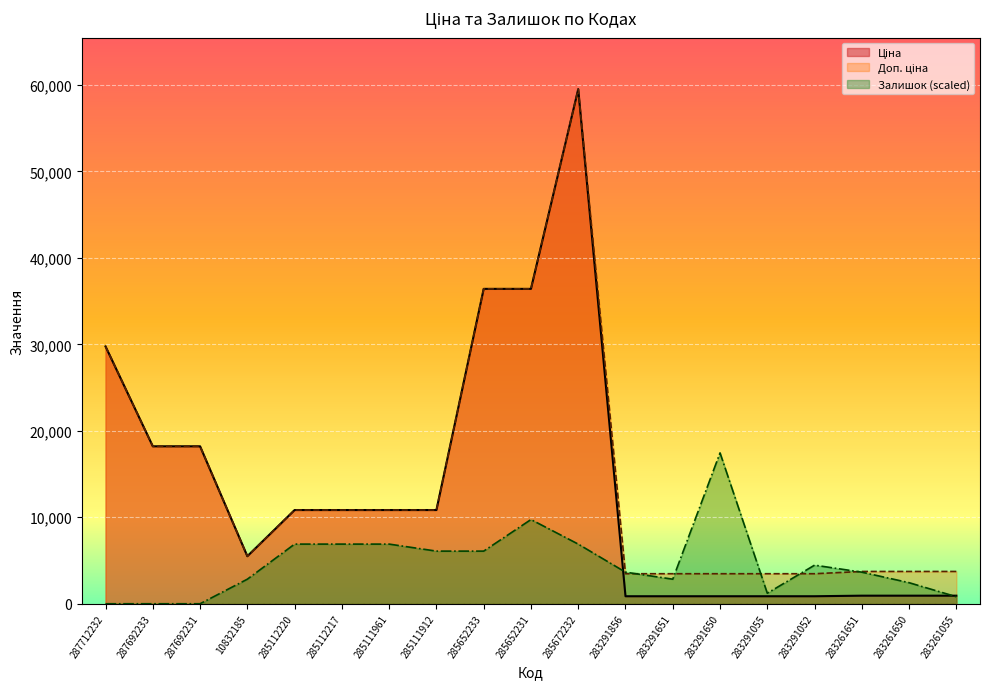

What is the difference between the second highest and minimum values in the Залишок series?

9740.1